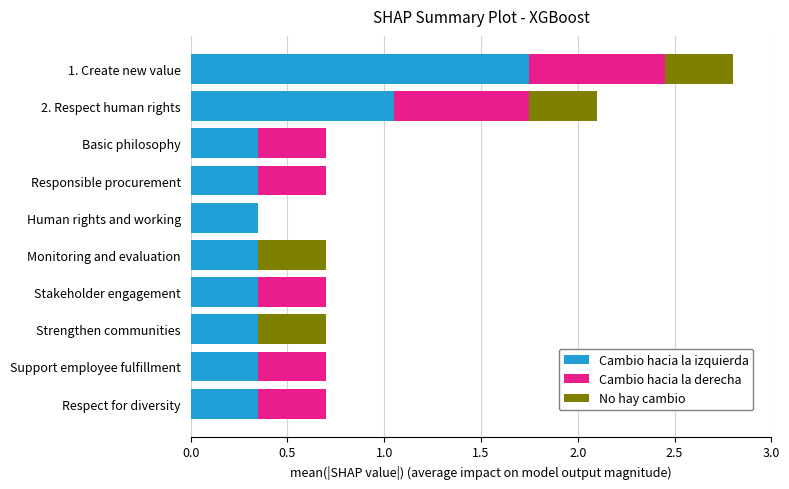

How many categories are shown in the chart?

10